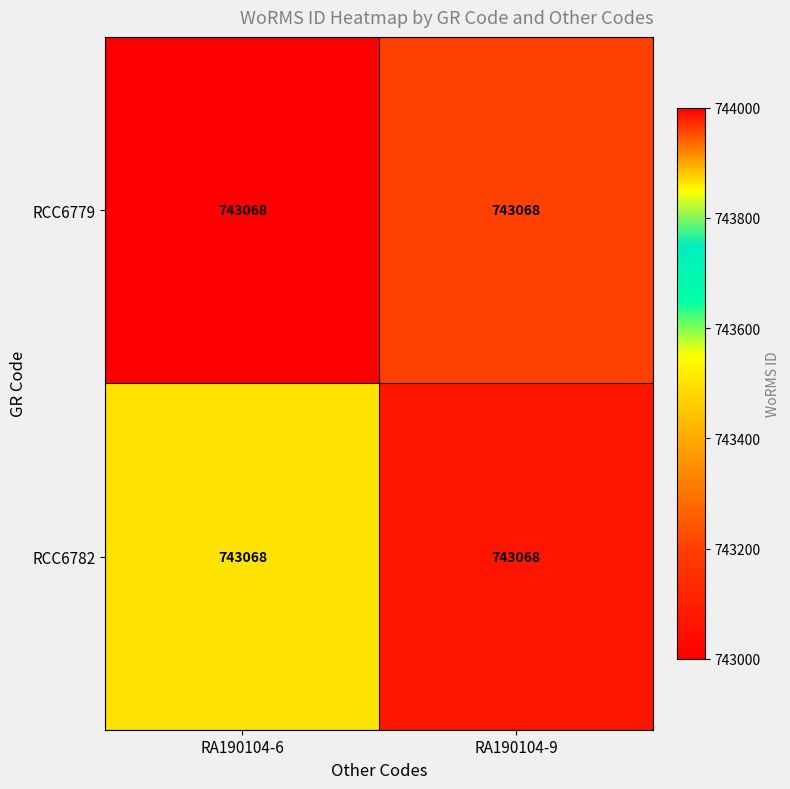

True or false: RCC6782 has a value of 743500 at RA190104-6.

True